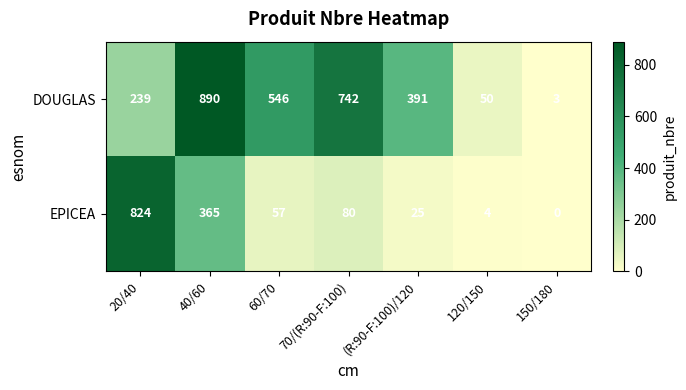

What is the difference between the maximum and minimum values in the EPICEA series?

824